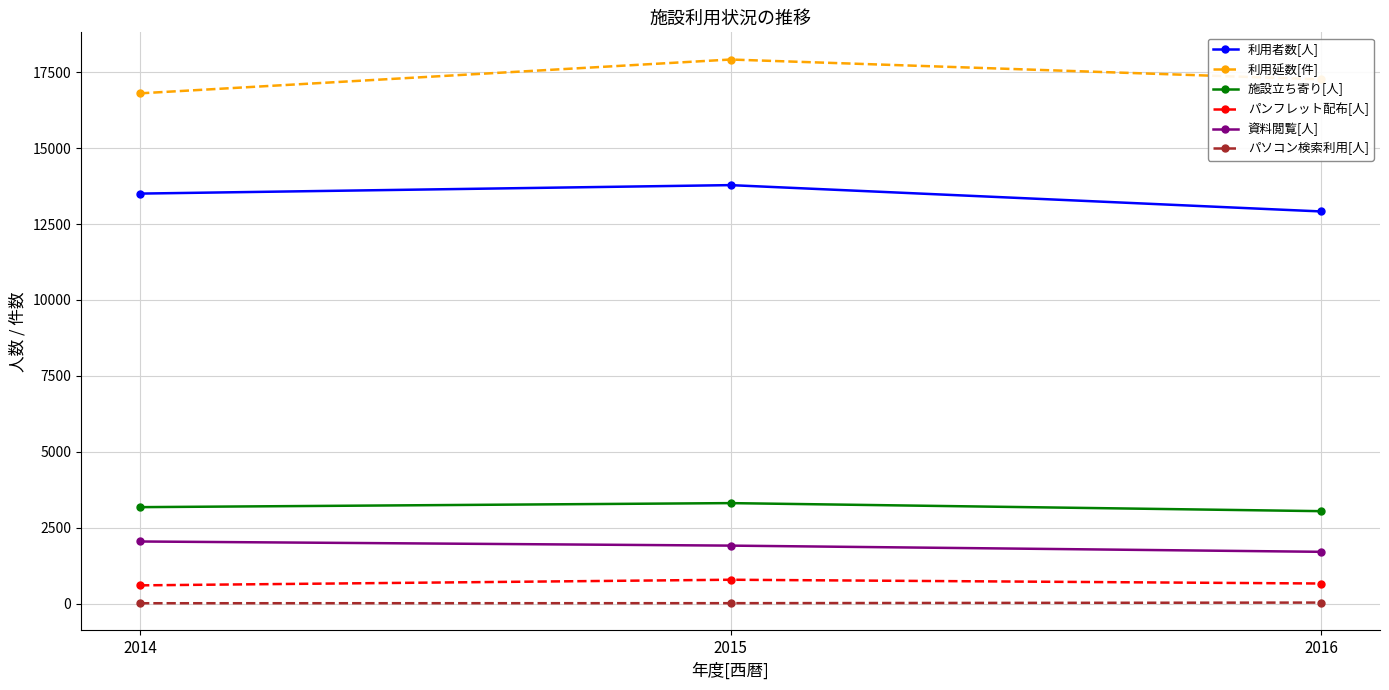

At which category is the sum across all series the highest?

2015